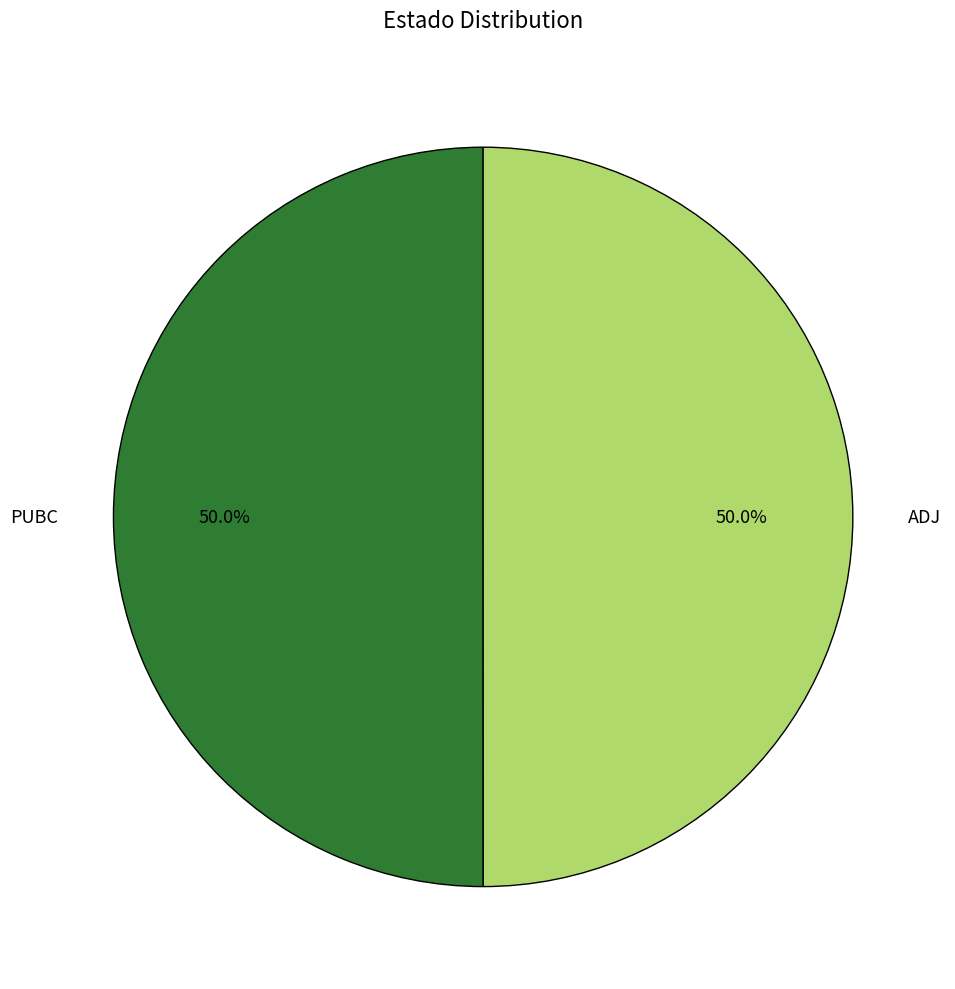

What portion of the pie excludes PUBC?

50.0%